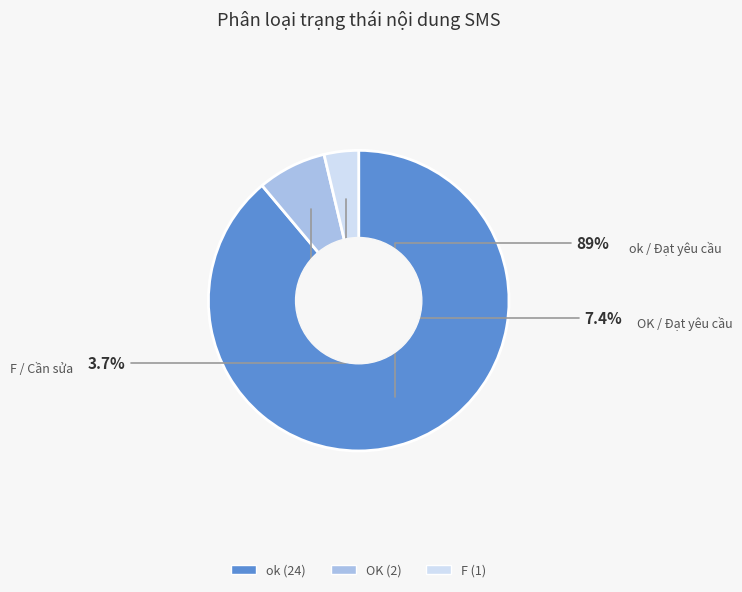

What is the total percentage of F and ok?

92.6%